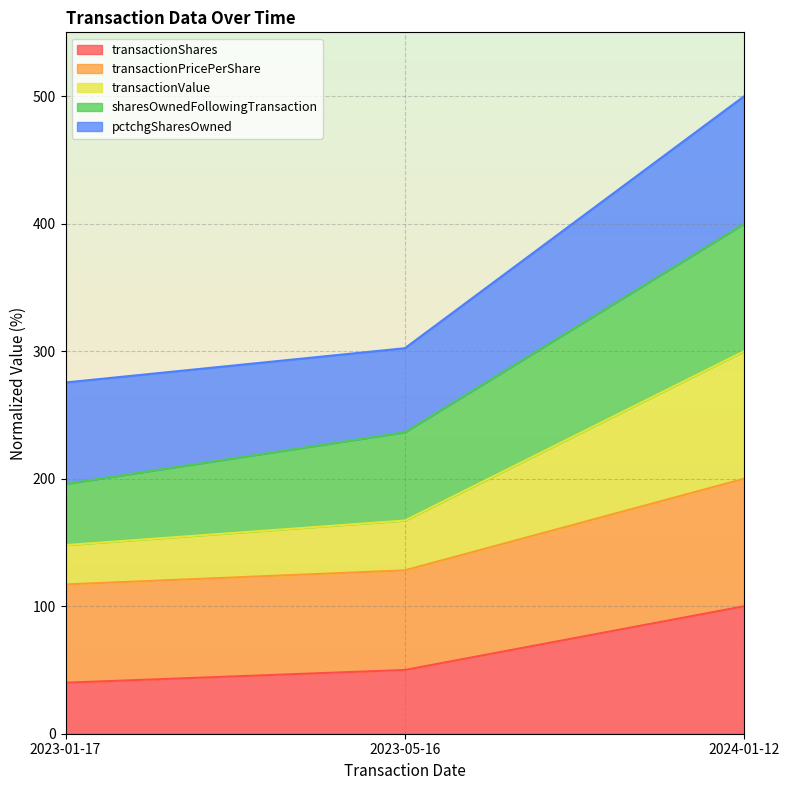

What is the total value across all series at 2023-05-16?

302.3